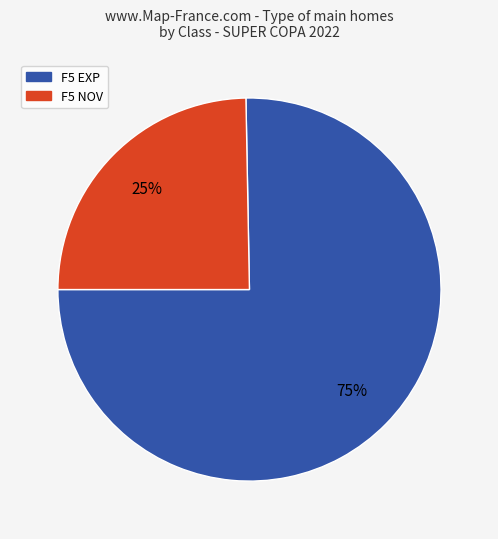

To the nearest percent, what is the average slice percentage?

50%